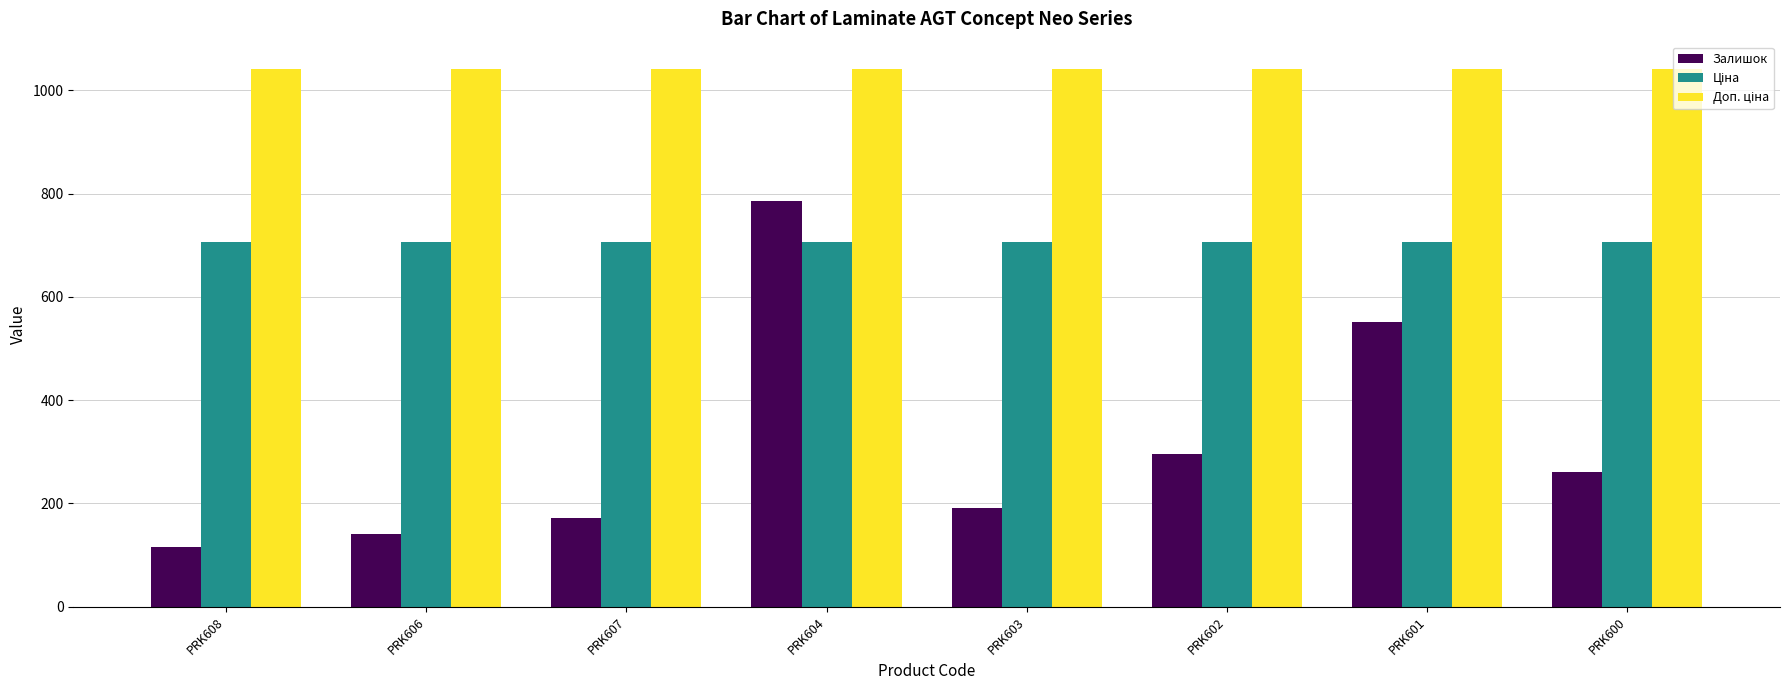

What is the difference between the Залишок values at PRK608 and PRK600?

146.0